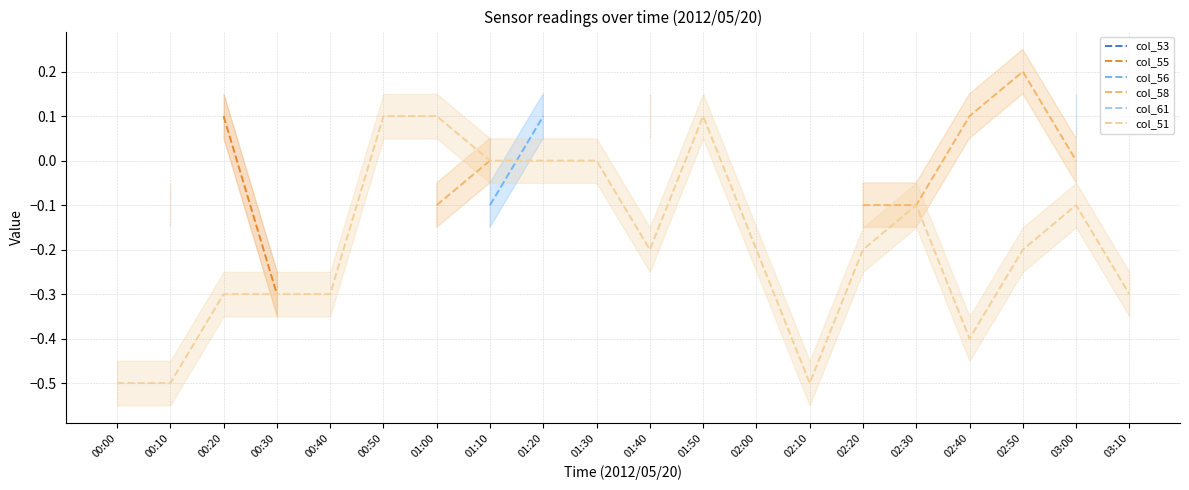

Is the value of col_61 at 00:20 greater than the value of col_53 at 00:10?

No